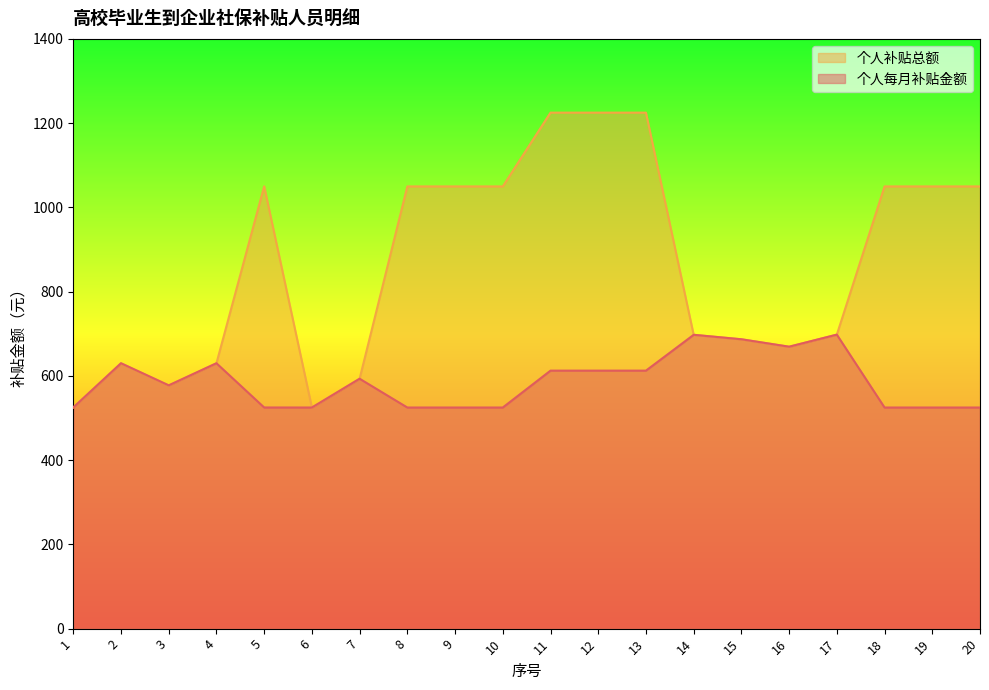

How many lines are shown in the chart?

2